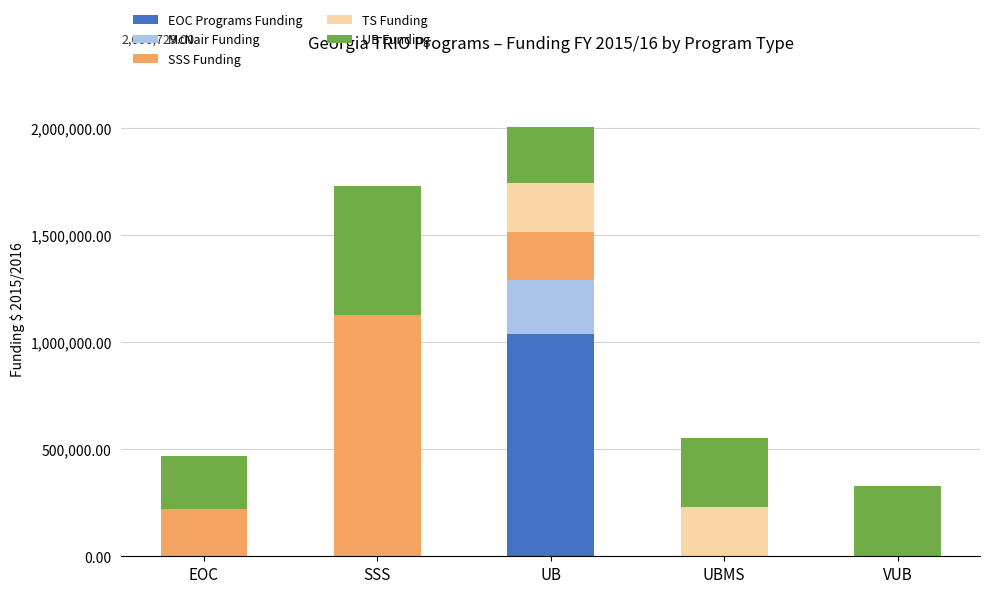

What is the sum of all EOC Programs Funding values?

1037976